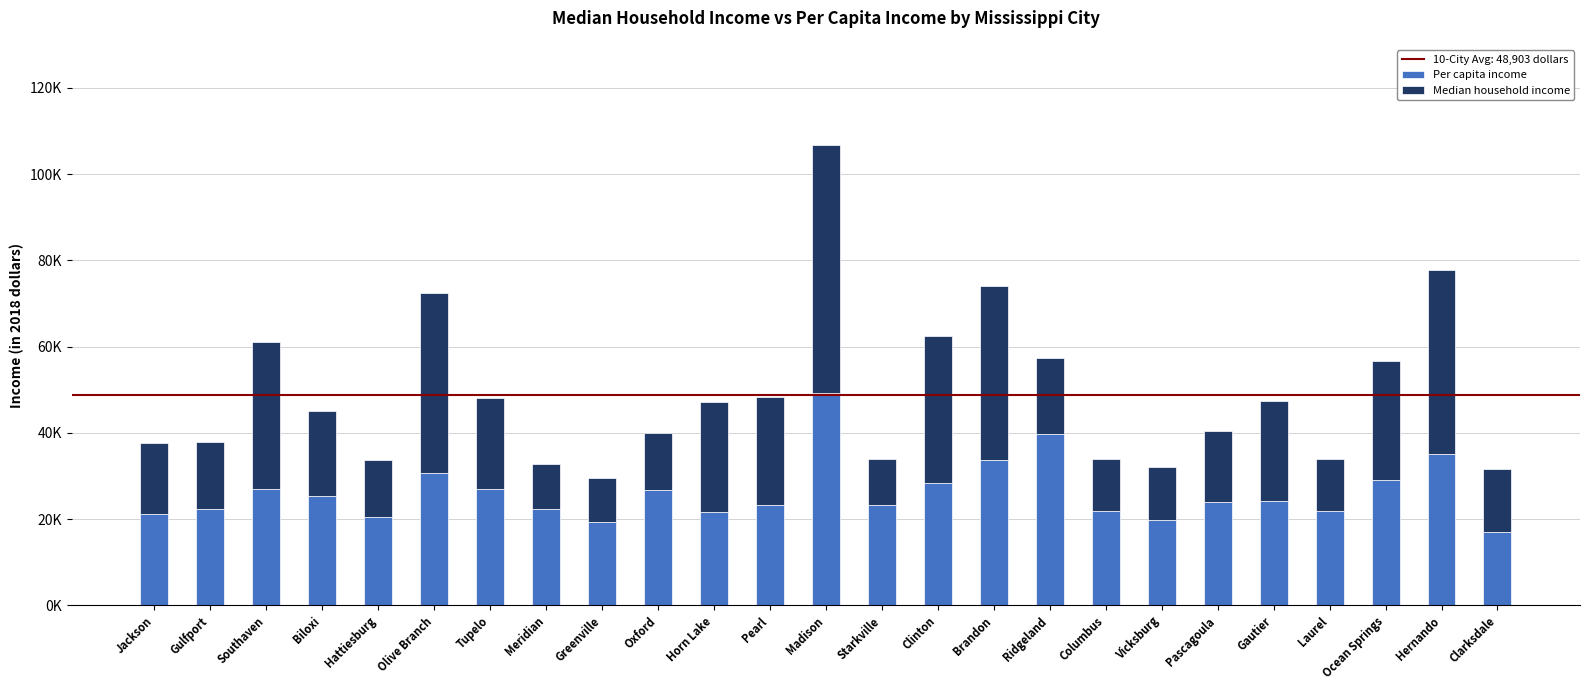

Rank the series at Ocean Springs from highest to lowest value.

Per capita income, Median household income